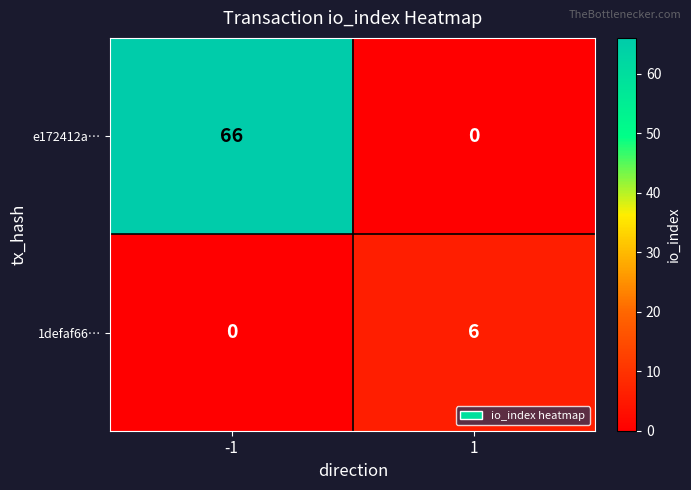

What is the difference between the maximum and minimum values in the 1defaf66… series?

6